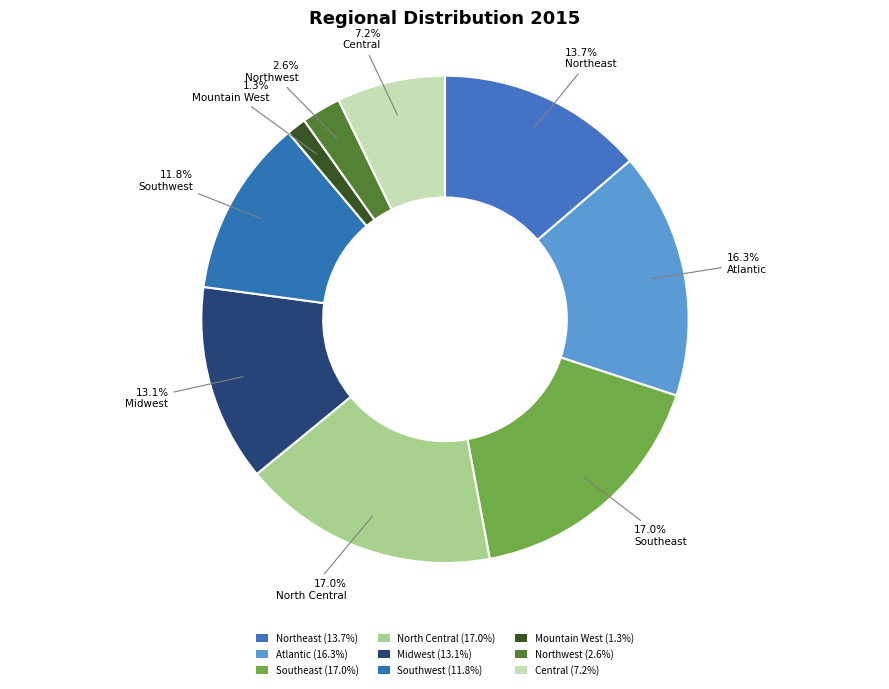

What is the total percentage of Atlantic and Northeast?

30.1%